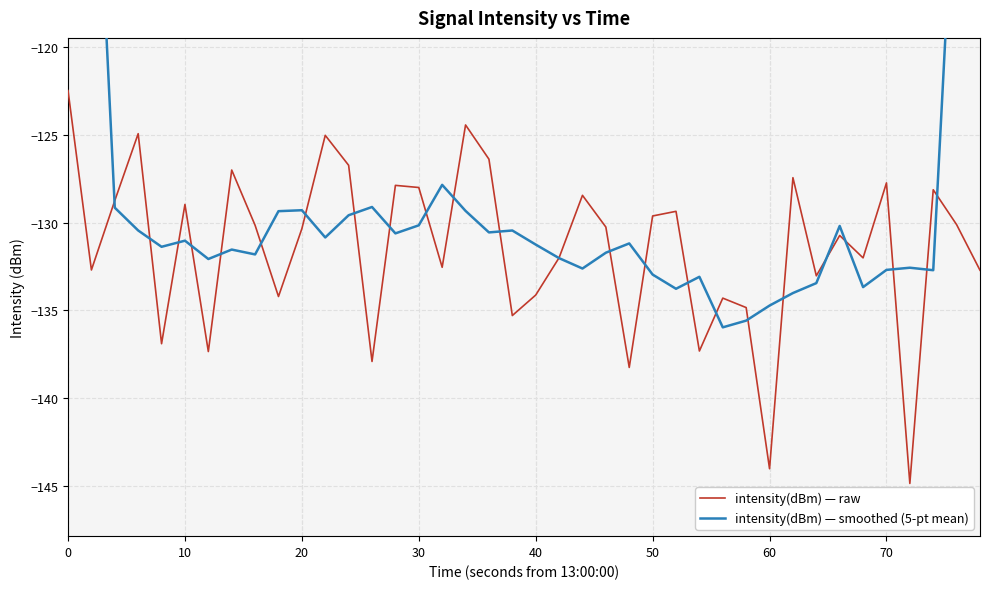

What is the value of the intensity(dBm) — smoothed (5-pt mean) point at the 24th from the left?

-131.7